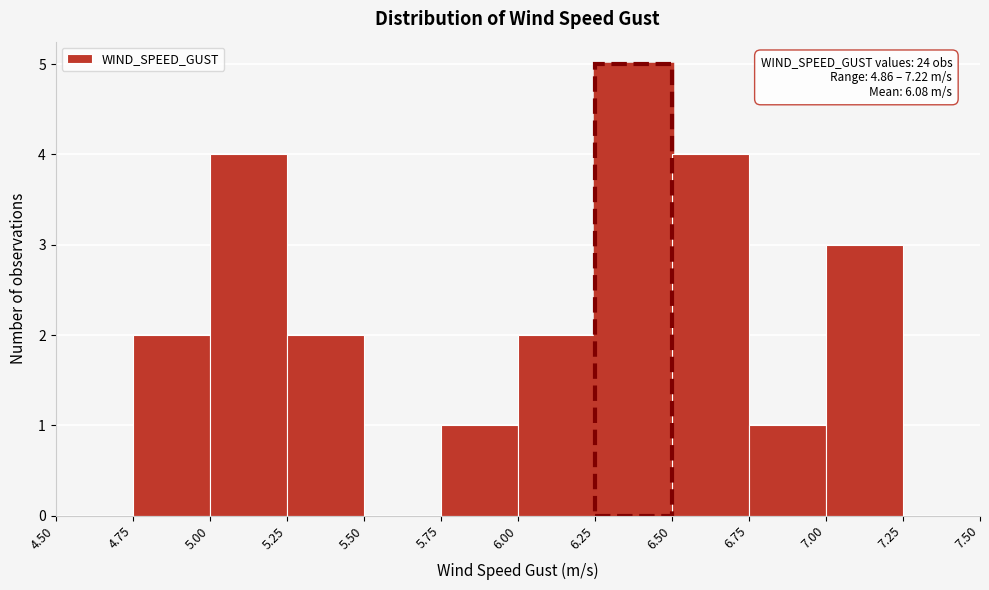

Which range on the x-axis has the tallest bar?

6.25 to 6.50